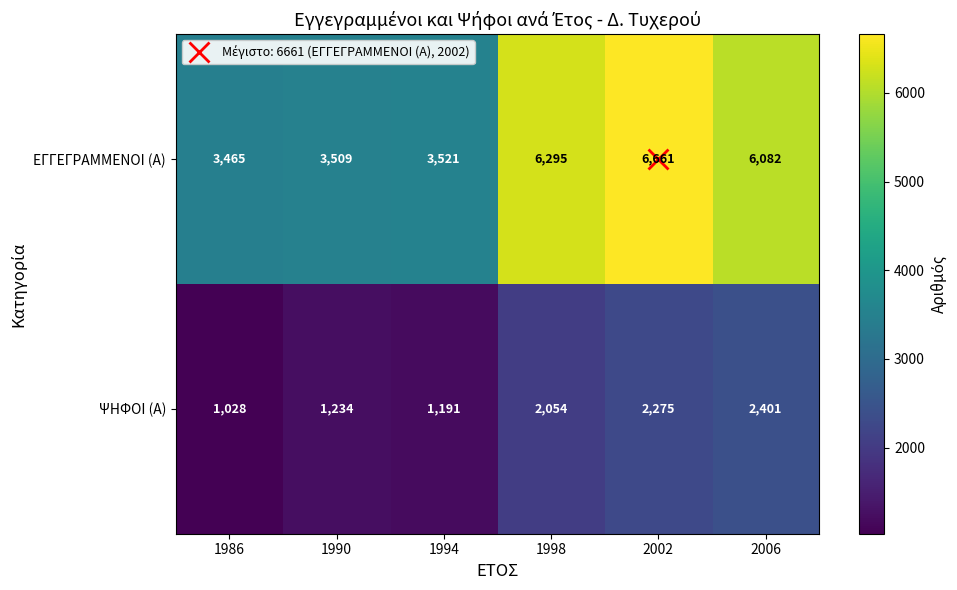

List the series in order of their peak value, lowest first.

ΨΗΦΟΙ (Α), ΕΓΓΕΓΡΑΜΜΕΝΟΙ (Α)